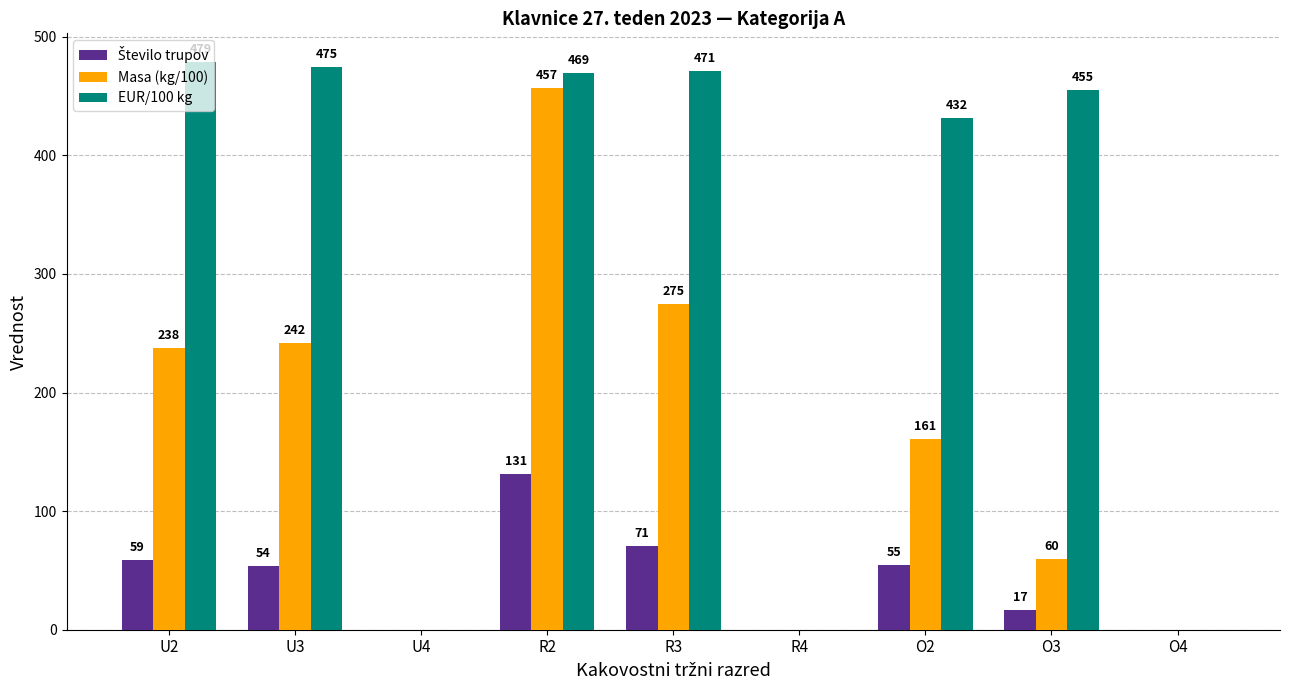

Read the EUR/100 kg value at O2.

431.9